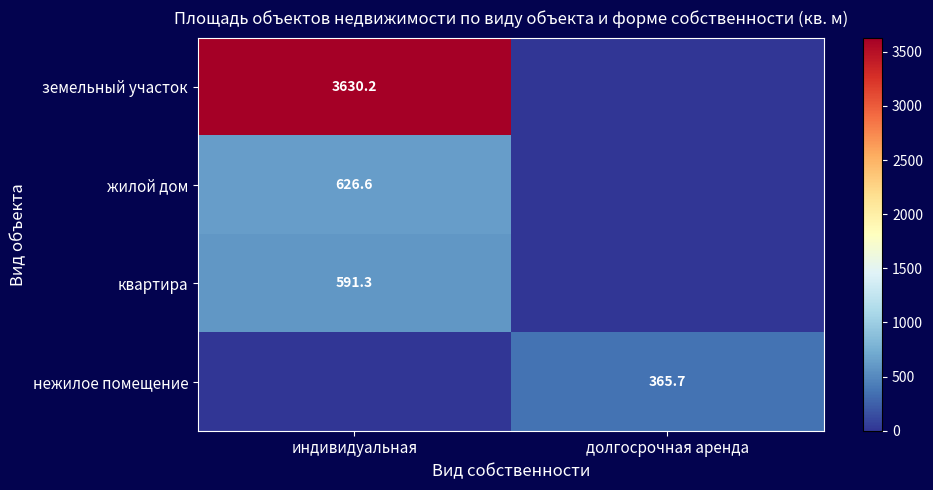

The земельный участок series shows 5626.3 at индивидуальная. True or false?

False